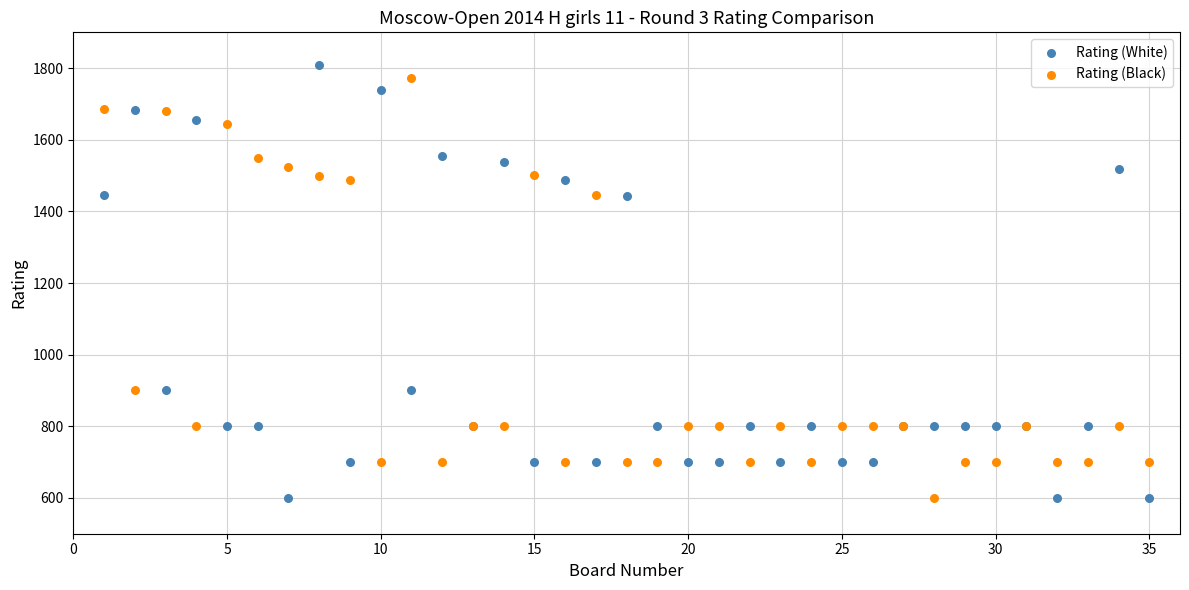

What is the X range (max minus min) for the scatter plot?

34